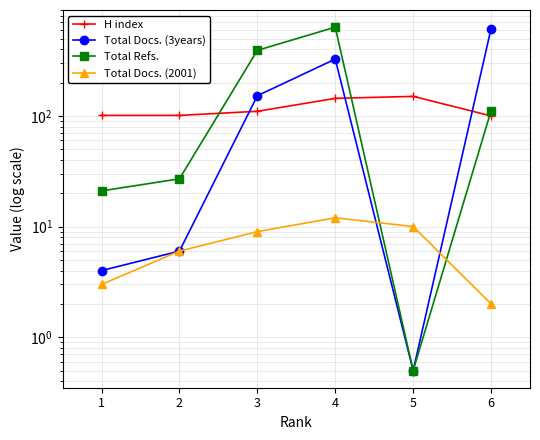

What is the spread (max minus min) of values at 6?

611.0